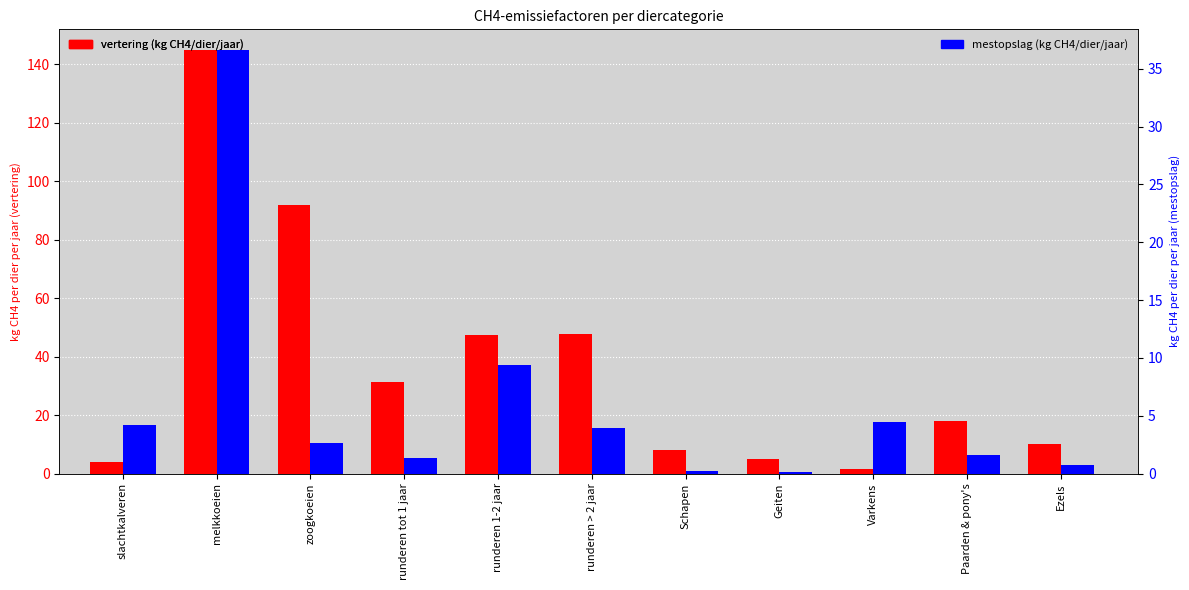

What are all the series names shown in the legend?

vertering, mestopslag